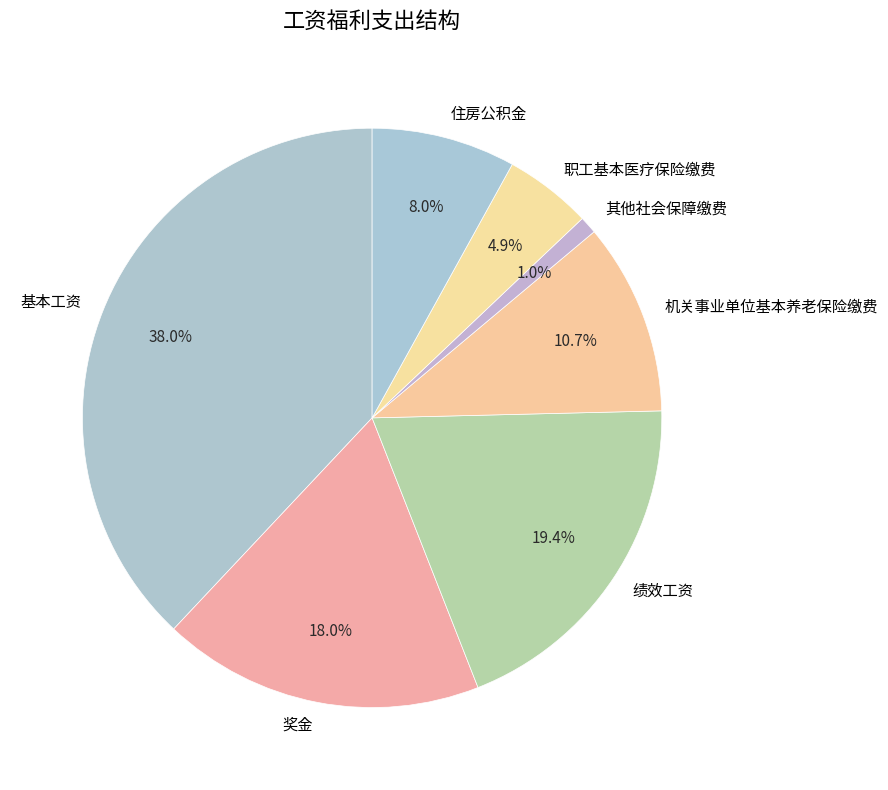

How much of the chart is everything except 住房公积金?

92.0%